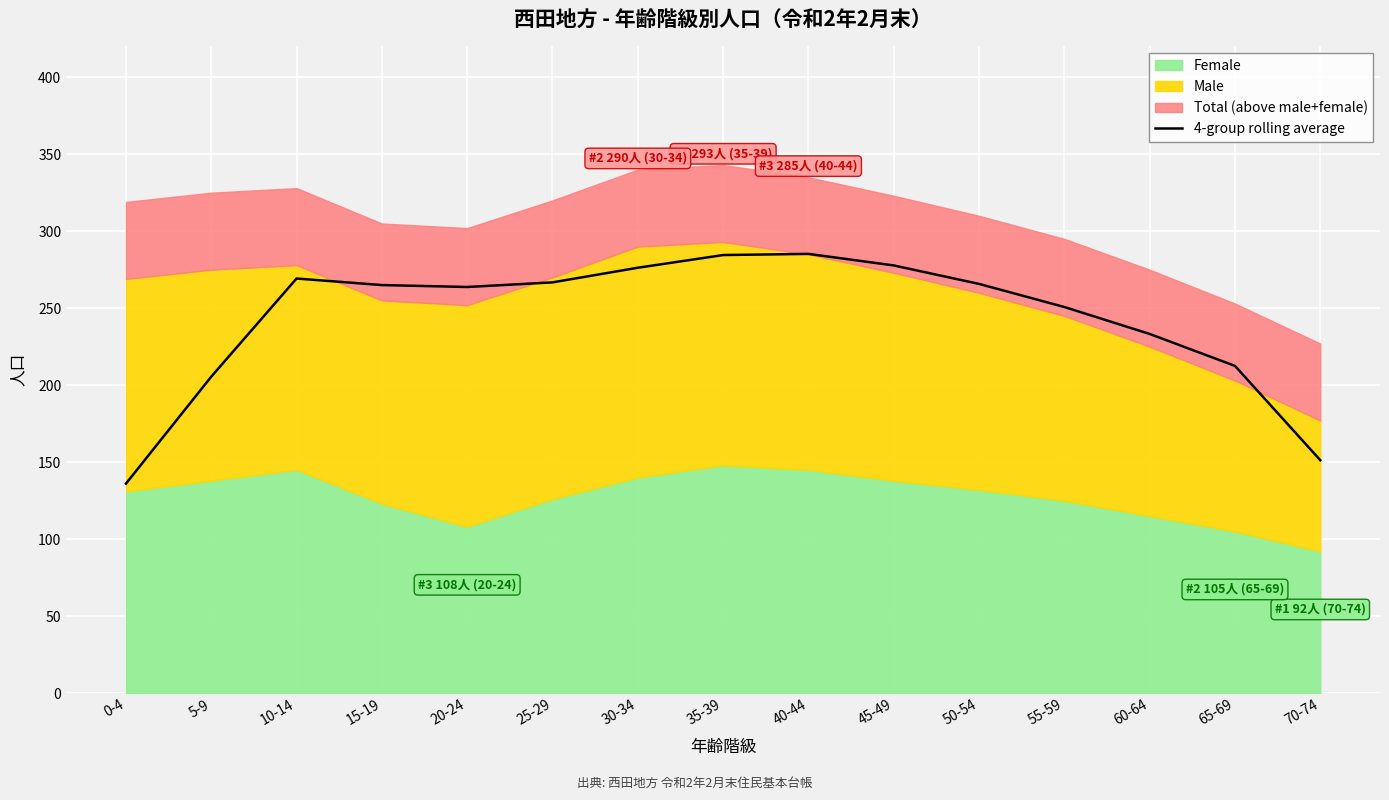

How many data points are less than 265?

7